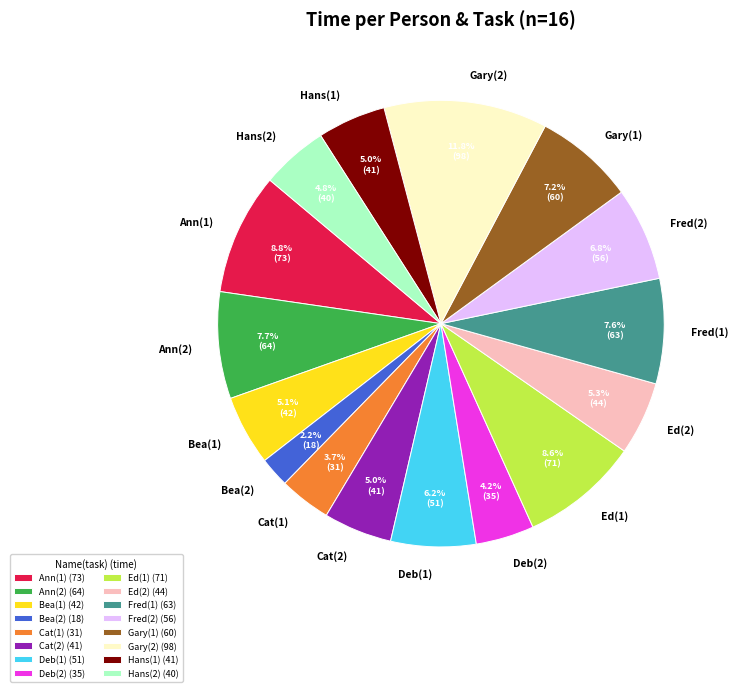

How many segments does this pie chart have?

16